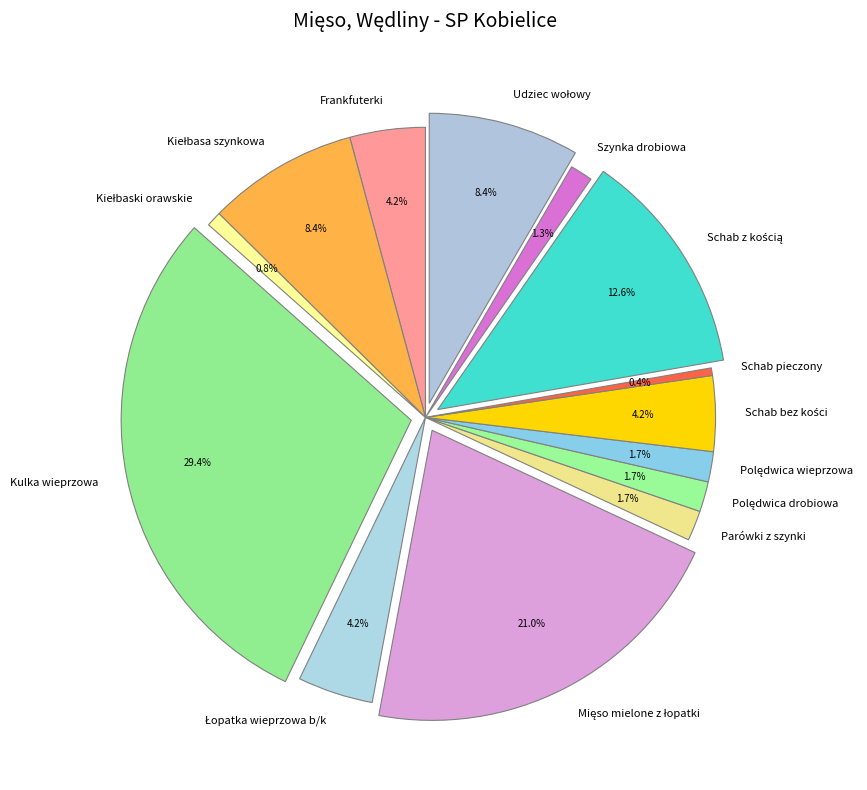

How many slices are in this pie chart?

14